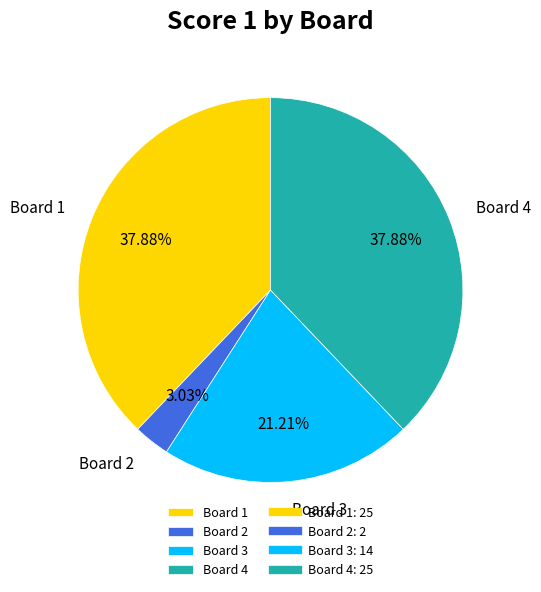

Is there any slice that represents more than half of the pie?

No